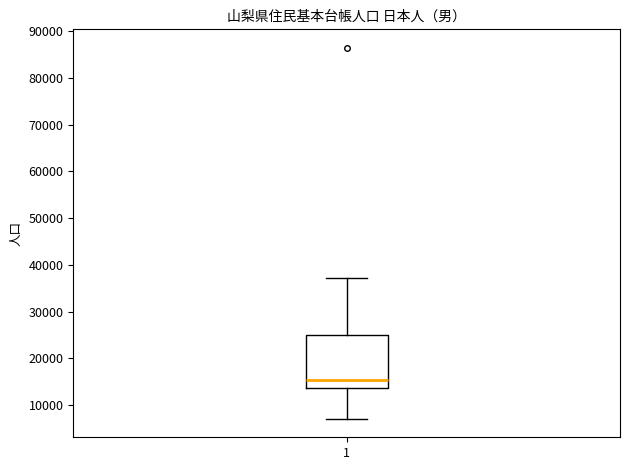

Transcribe this box plot: give where the median line is, the range the box spans, and where the two whiskers end, as read against the y-axis. The values are not printed on the chart, so give them approximately, as read against the axis.

median 15000, box 14000 to 25000, whiskers 7000 to 37000